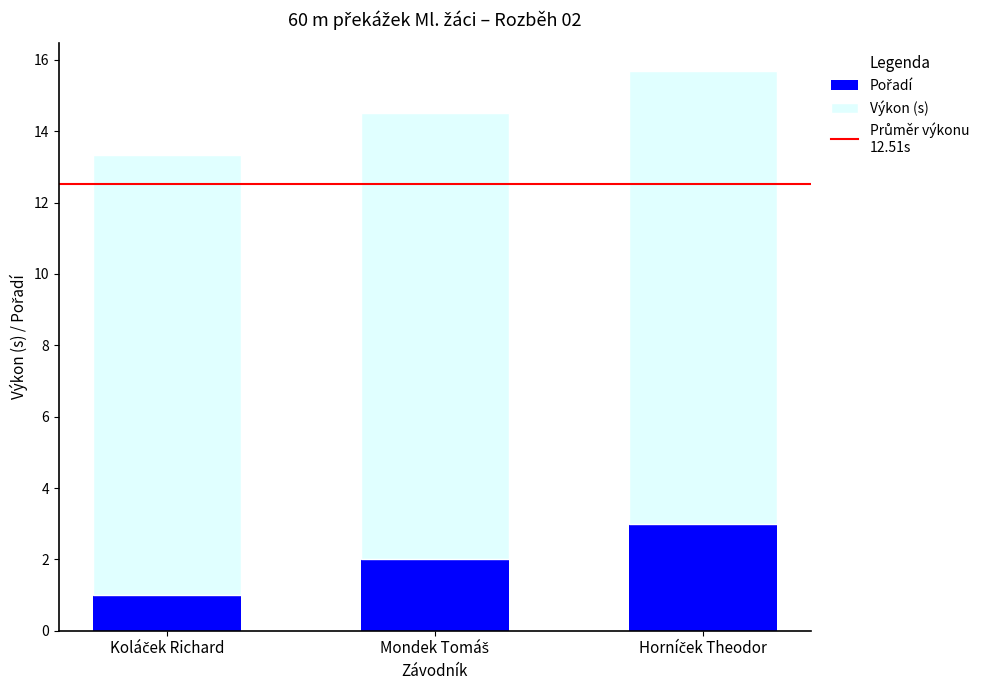

What is the difference between the maximum and minimum values in the Pořadí series?

2.0